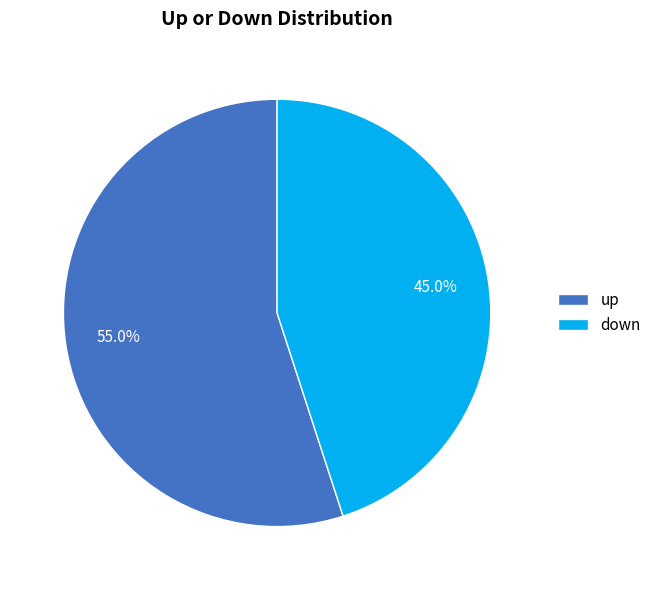

Combined, do up and down account for over 50%?

Yes